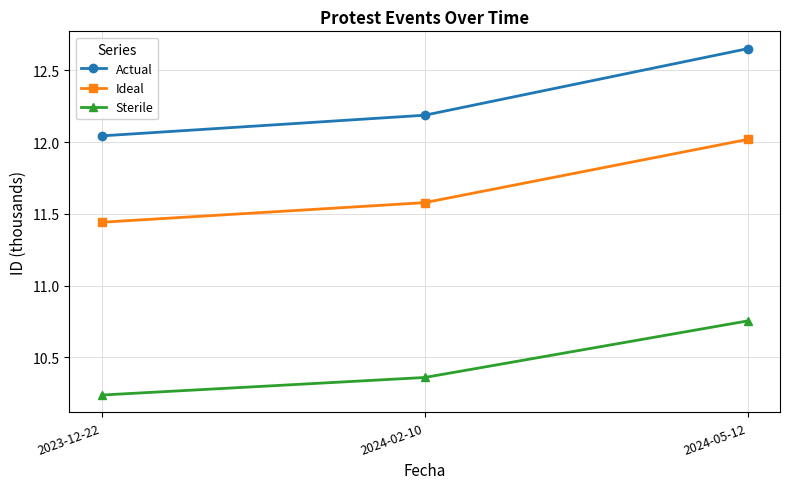

What is the approximate value of Ideal at 2024-02-10?

11.6